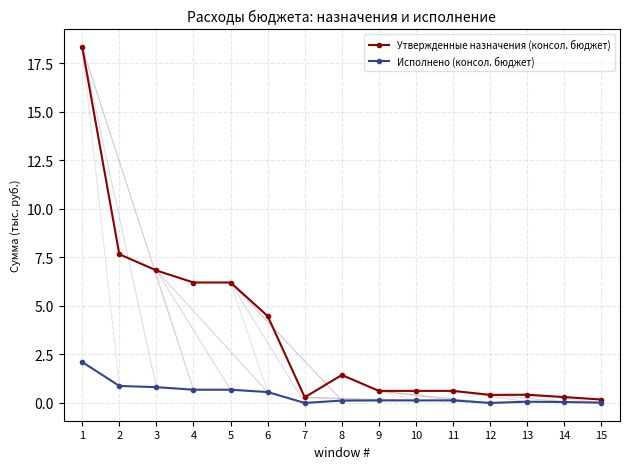

Is the value of Утвержденные назначения (консол. бюджет) at 9 greater than the value of Исполнено (консол. бюджет) at 11?

Yes